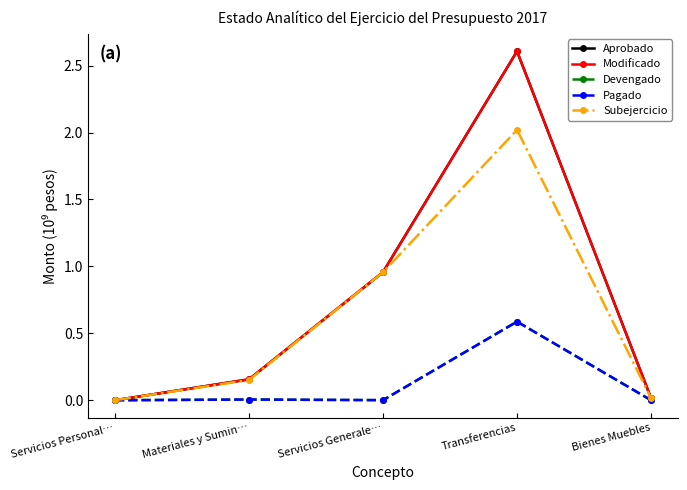

What is the sum of the Modificado values at Servicios Generale… and Bienes Muebles?

1.0